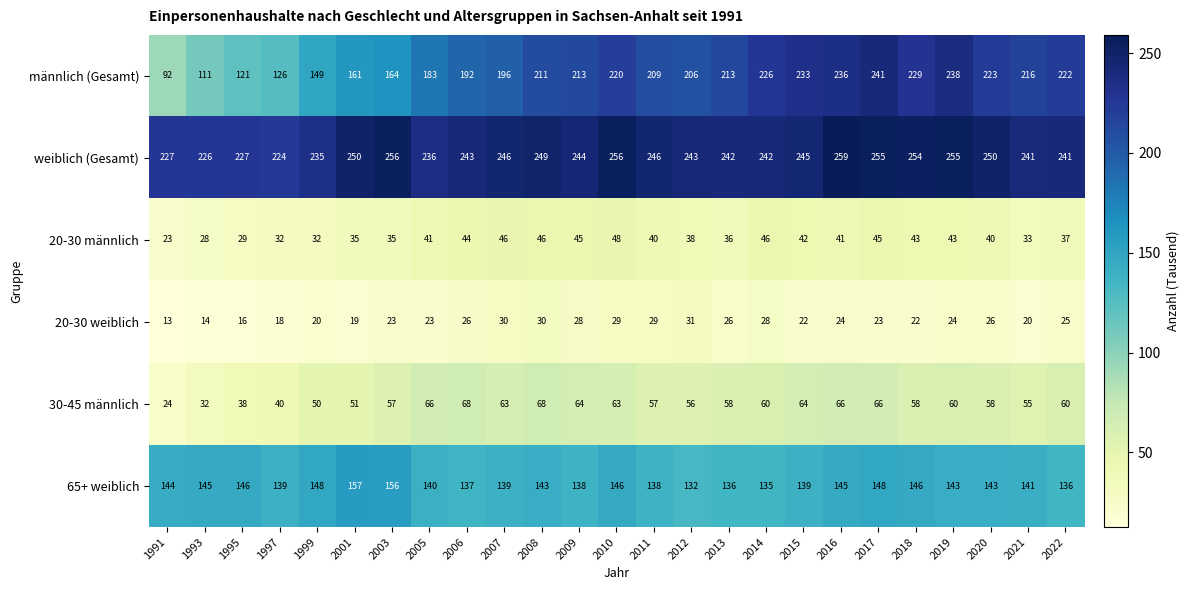

At which label does weiblich (Gesamt) reach its minimum?

1997